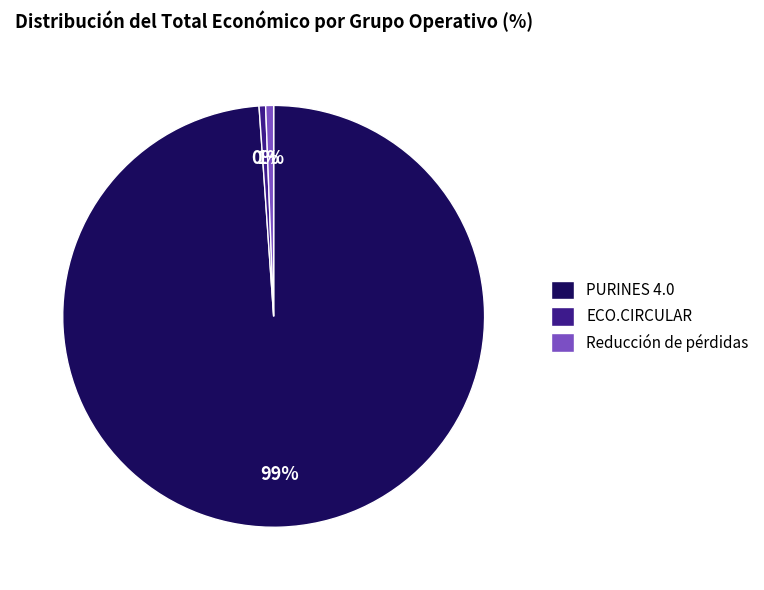

How many segments does this pie chart have?

3